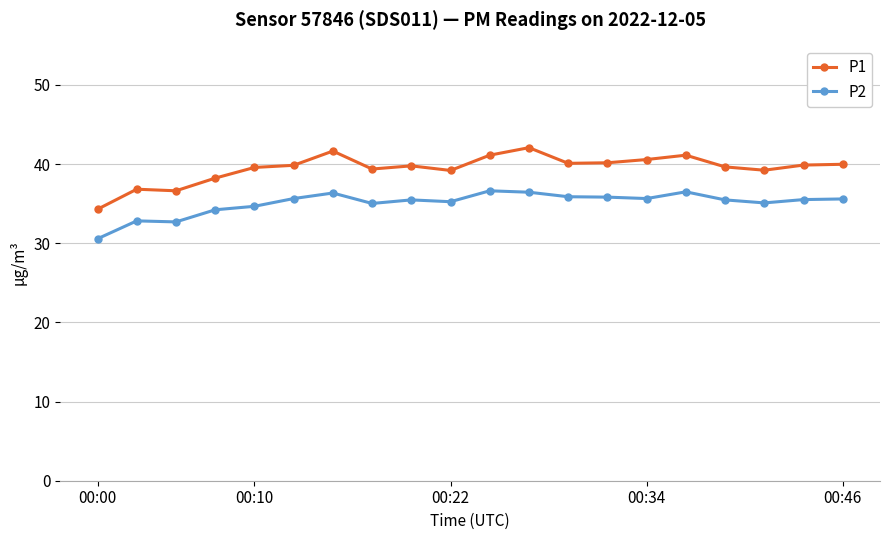

How many lines are shown in the chart?

2